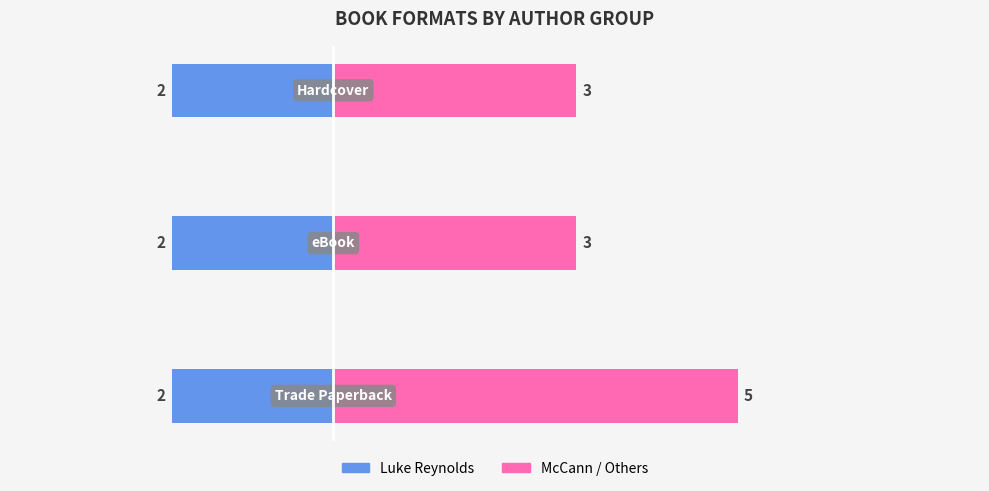

The value of Luke Reynolds at 2 is 0.2. True or false?

False